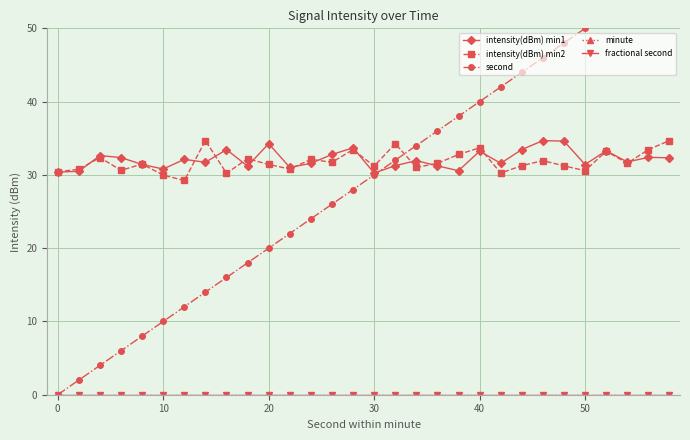

What is the difference between the highest and lowest values at 0?

30.8